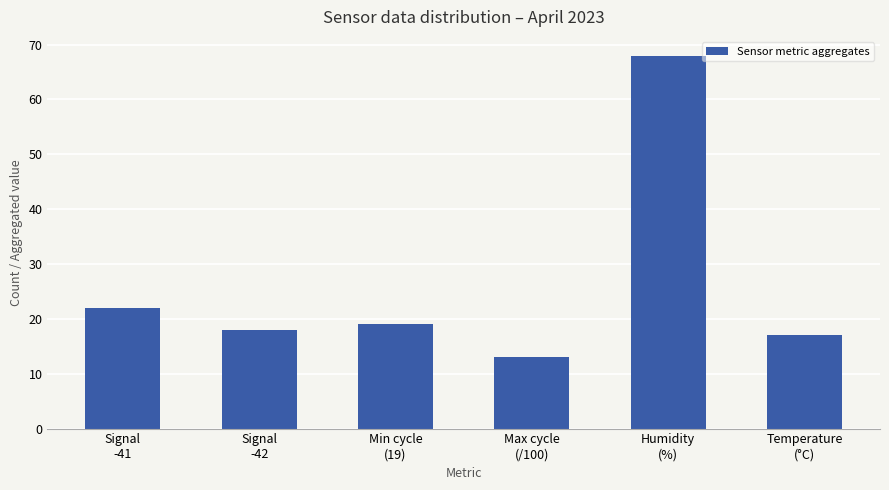

What is the difference between the maximum and minimum values?

55